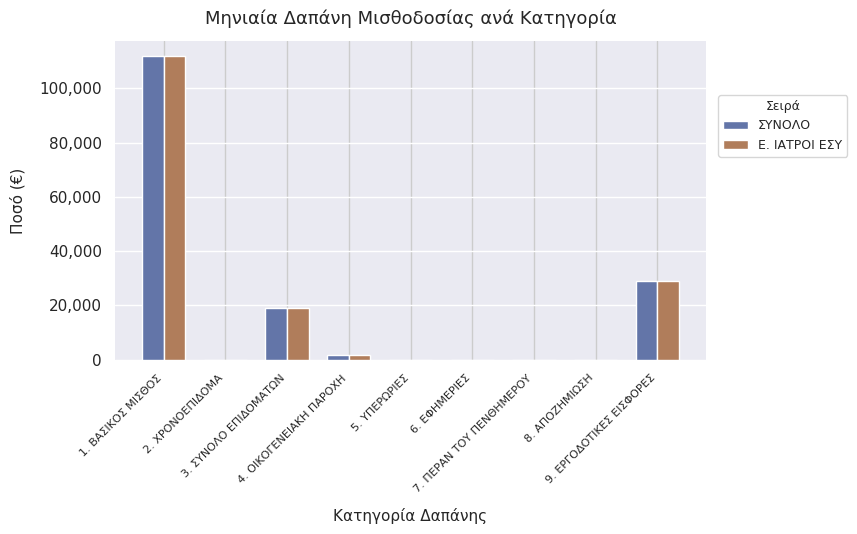

What is the maximum value for Ε. ΙΑΤΡΟΙ ΕΣΥ?

111820.4